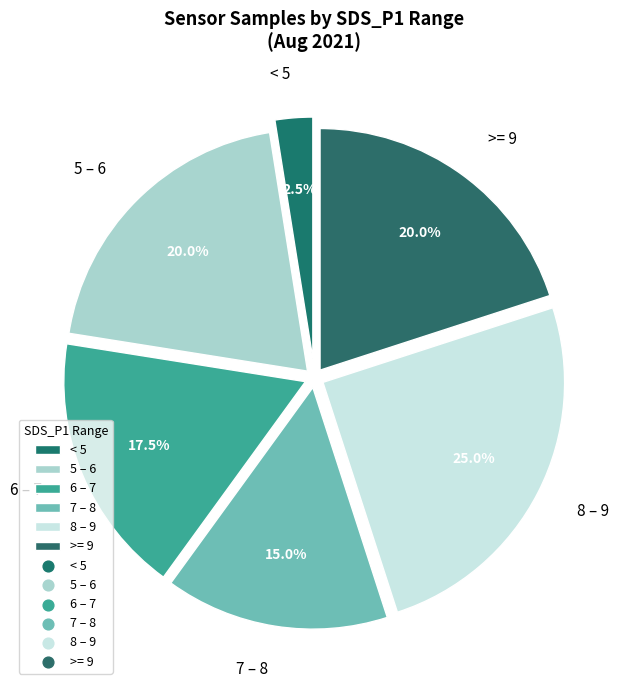

What is the largest slice in the pie chart?

8 – 9